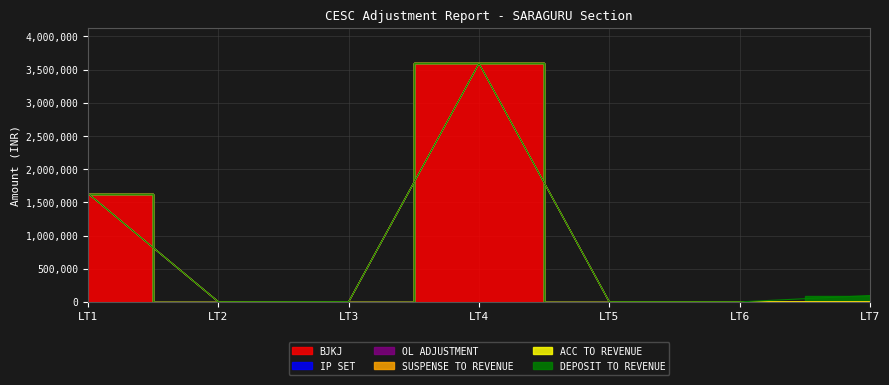

Which series changed the most between LT1 and LT3?

BJKJ